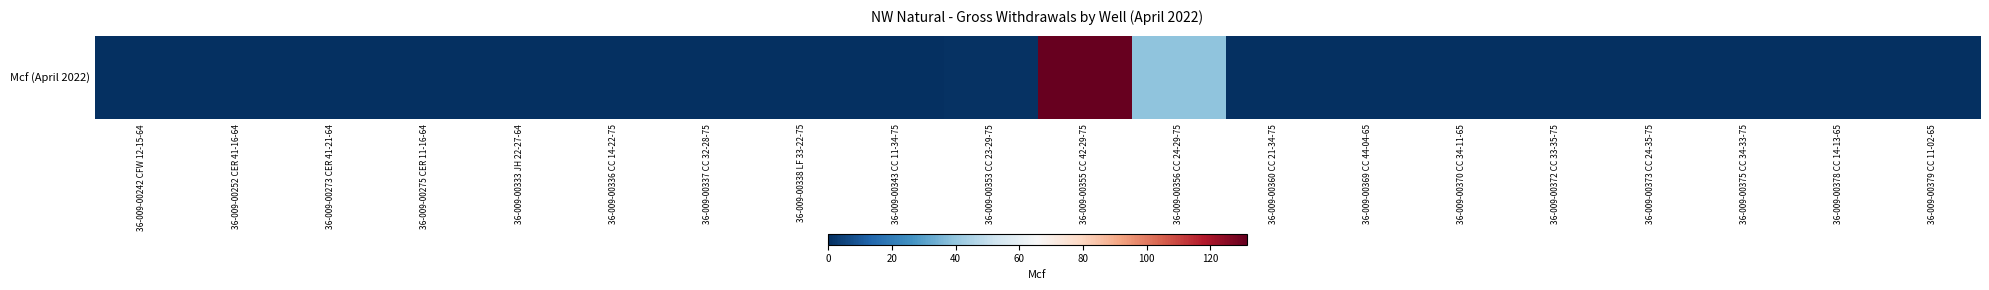

Is it true that the value at 36-009-00252 CER 41-16-64 is 0.6?

False